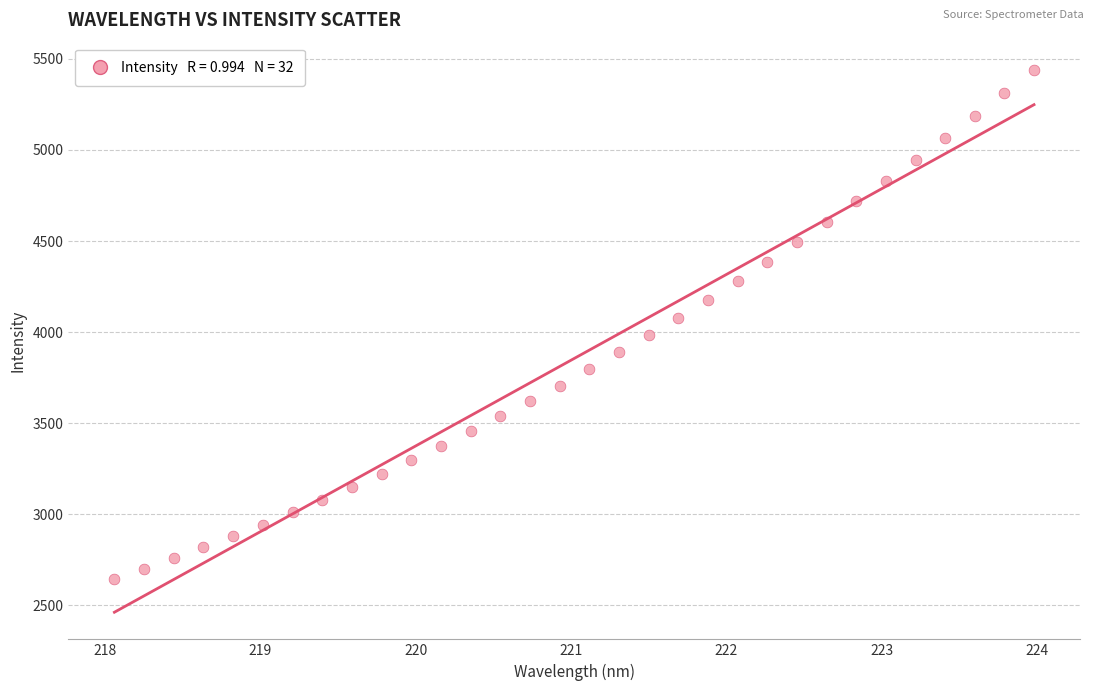

What is the range of Y values (max minus min)?

2794.5